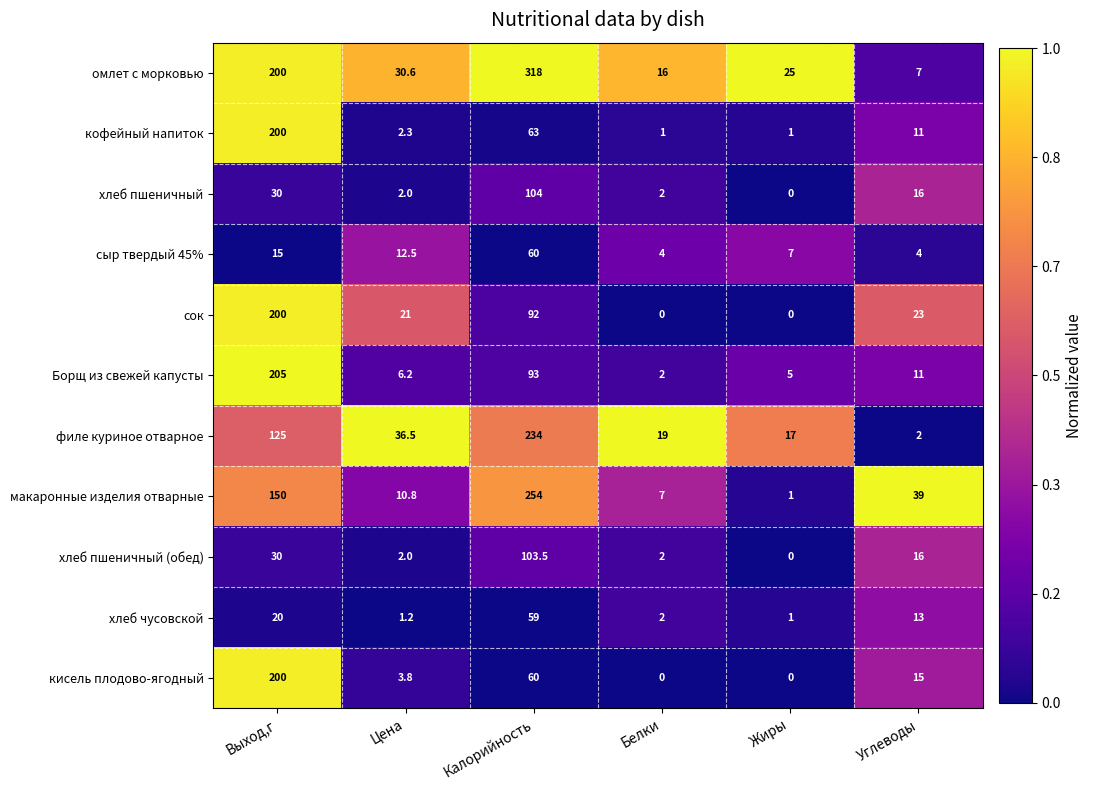

At which label does филе куриное отварное first exceed 36?

Выход,г